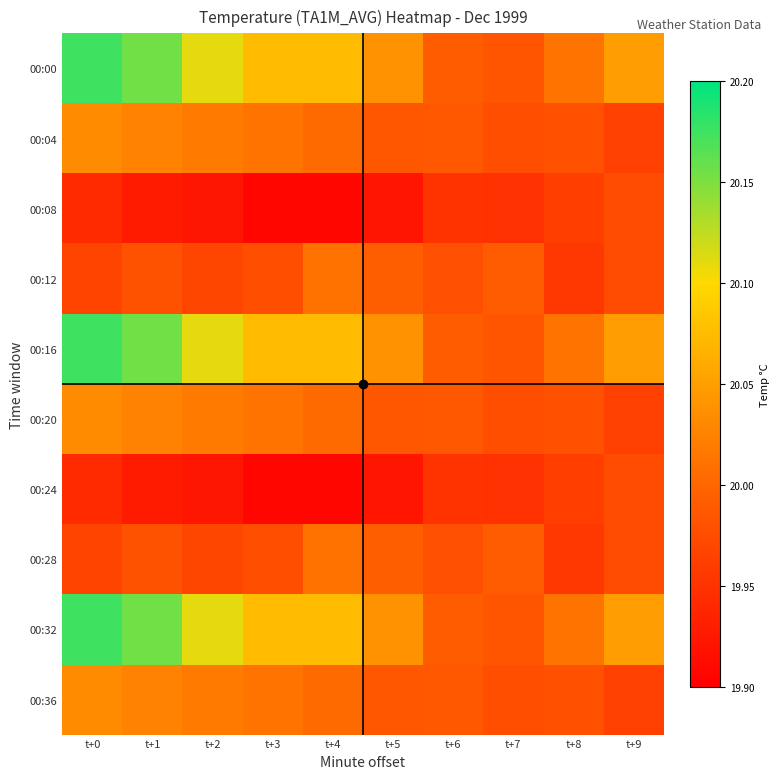

Reading left to right, transcribe all the data shown in this chart.

00:00: t+0=20.2	t+1=20.2	t+2=20.1	t+3=20.1	t+4=20.1	t+5=20.0	t+6=20.0	t+7=20.0	t+8=20.0	t+9=20.0
00:04: t+0=20.0	t+1=20.0	t+2=20.0	t+3=20.0	t+4=20.0	t+5=20.0	t+6=20.0	t+7=20.0	t+8=20.0	t+9=20.0
00:08: t+0=19.9	t+1=19.9	t+2=19.9	t+3=19.9	t+4=19.9	t+5=19.9	t+6=20.0	t+7=19.9	t+8=20.0	t+9=20.0
00:12: t+0=20.0	t+1=20.0	t+2=20.0	t+3=20.0	t+4=20.0	t+5=20.0	t+6=20.0	t+7=20.0	t+8=20.0	t+9=20.0
00:16: t+0=20.2	t+1=20.2	t+2=20.1	t+3=20.1	t+4=20.1	t+5=20.0	t+6=20.0	t+7=20.0	t+8=20.0	t+9=20.0
00:20: t+0=20.0	t+1=20.0	t+2=20.0	t+3=20.0	t+4=20.0	t+5=20.0	t+6=20.0	t+7=20.0	t+8=20.0	t+9=20.0
00:24: t+0=19.9	t+1=19.9	t+2=19.9	t+3=19.9	t+4=19.9	t+5=19.9	t+6=20.0	t+7=19.9	t+8=20.0	t+9=20.0
00:28: t+0=20.0	t+1=20.0	t+2=20.0	t+3=20.0	t+4=20.0	t+5=20.0	t+6=20.0	t+7=20.0	t+8=20.0	t+9=20.0
00:32: t+0=20.2	t+1=20.2	t+2=20.1	t+3=20.1	t+4=20.1	t+5=20.0	t+6=20.0	t+7=20.0	t+8=20.0	t+9=20.0
00:36: t+0=20.0	t+1=20.0	t+2=20.0	t+3=20.0	t+4=20.0	t+5=20.0	t+6=20.0	t+7=20.0	t+8=20.0	t+9=20.0